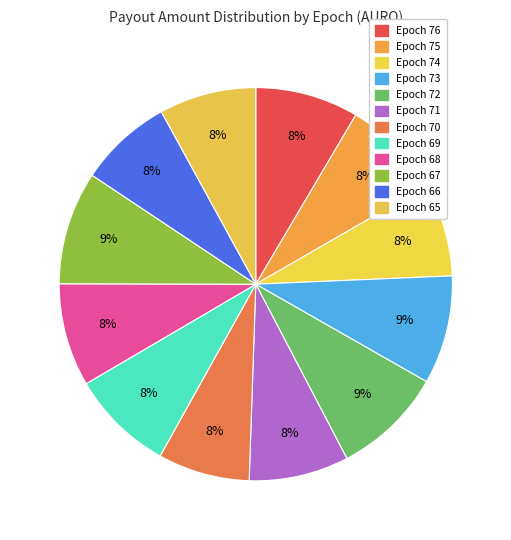

The Epoch 68 slice represents 8% of the pie. True or false?

True